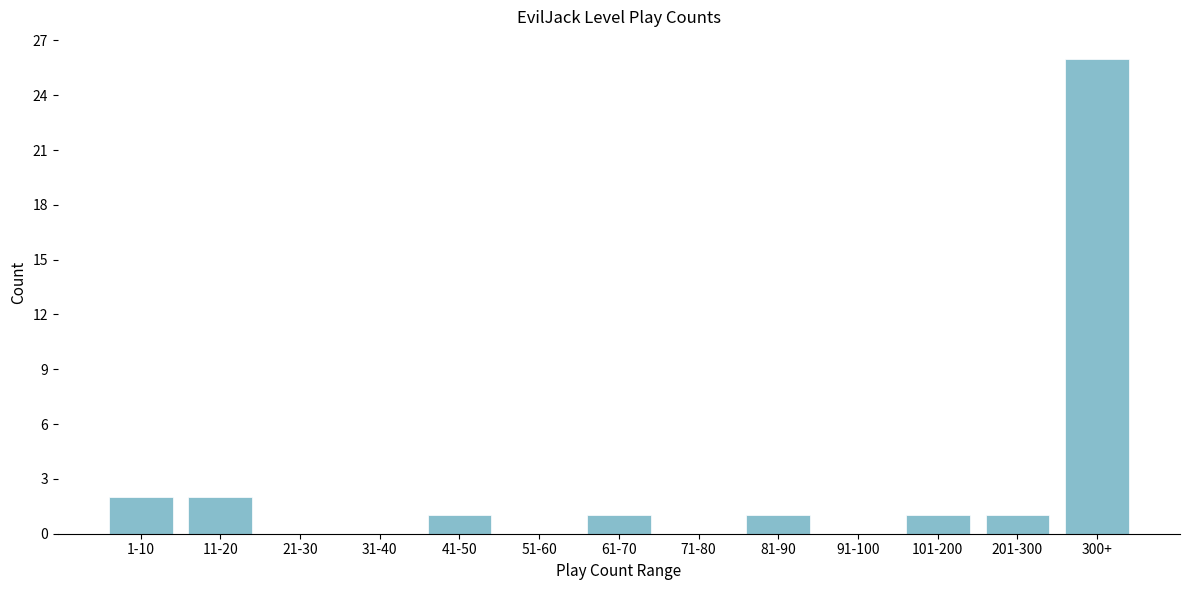

Reading left to right, what are all the values shown in this chart?

1-10=2	11-20=2	21-30=0	31-40=0	41-50=1	51-60=0	61-70=1	71-80=0	81-90=1	91-100=0	101-200=1	201-300=1	300+=26